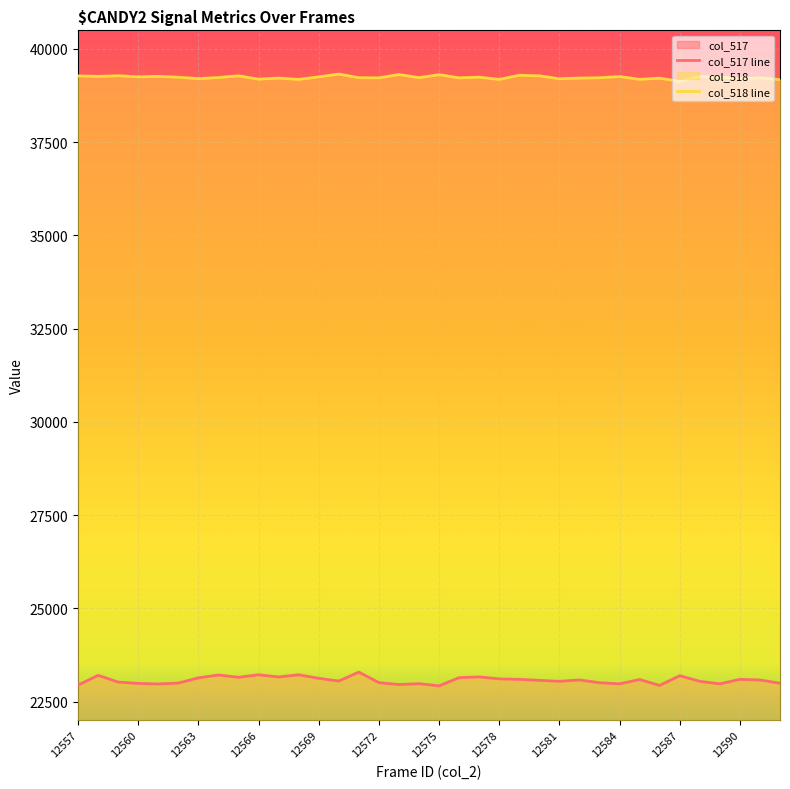

Reading left to right, extract all data points from this chart.

col_517 line: 22939	23203	23022	22985	22971	22995	23135	23211	23150	23217	23158	23217	23123	23049	23289	23007	22955	22979	22920	23141	23160	23107	23095	23068	23042	23078	23004	22974	23090	22932	23193	23042	22974	23095	23078	22990
col_518 line: 39278	39265	39282	39253	39266	39243	39204	39234	39280	39191	39219	39184	39253	39327	39230	39225	39315	39231	39311	39225	39244	39184	39295	39280	39202	39219	39228	39261	39186	39216	39131	39261	39244	39204	39225	39180